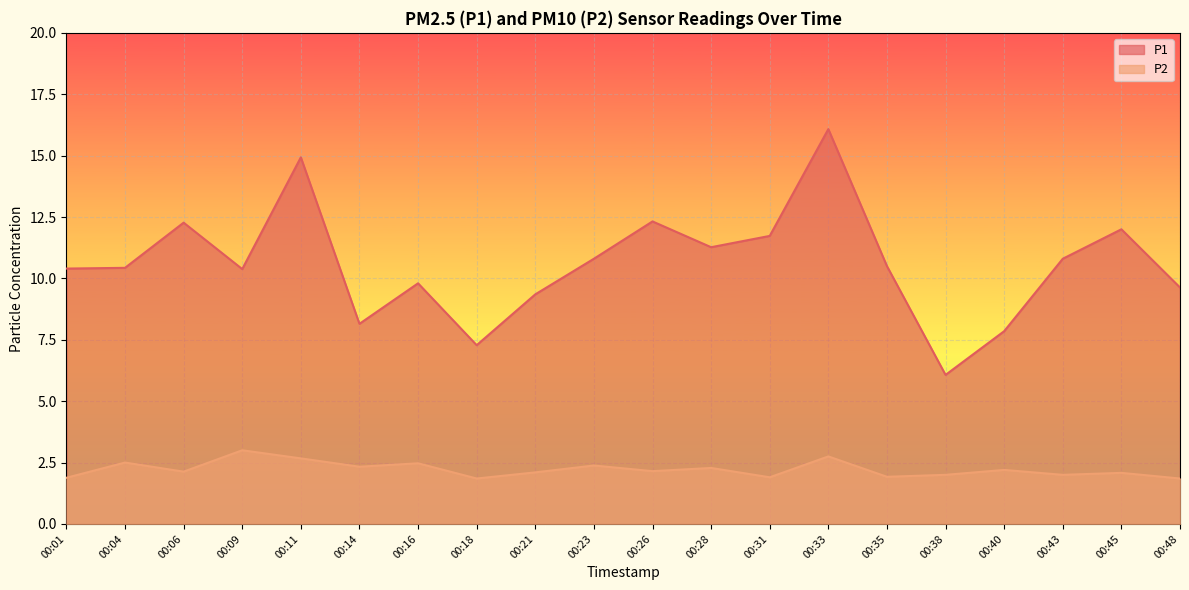

How many distinct data groups are displayed?

2